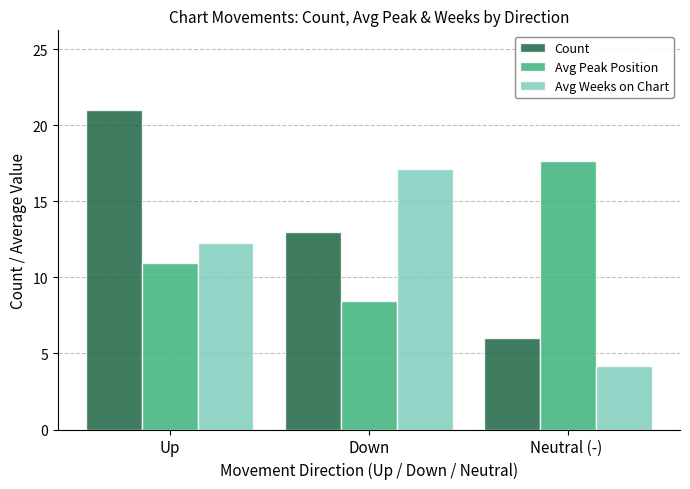

At how many categories does at least one series exceed 18?

1